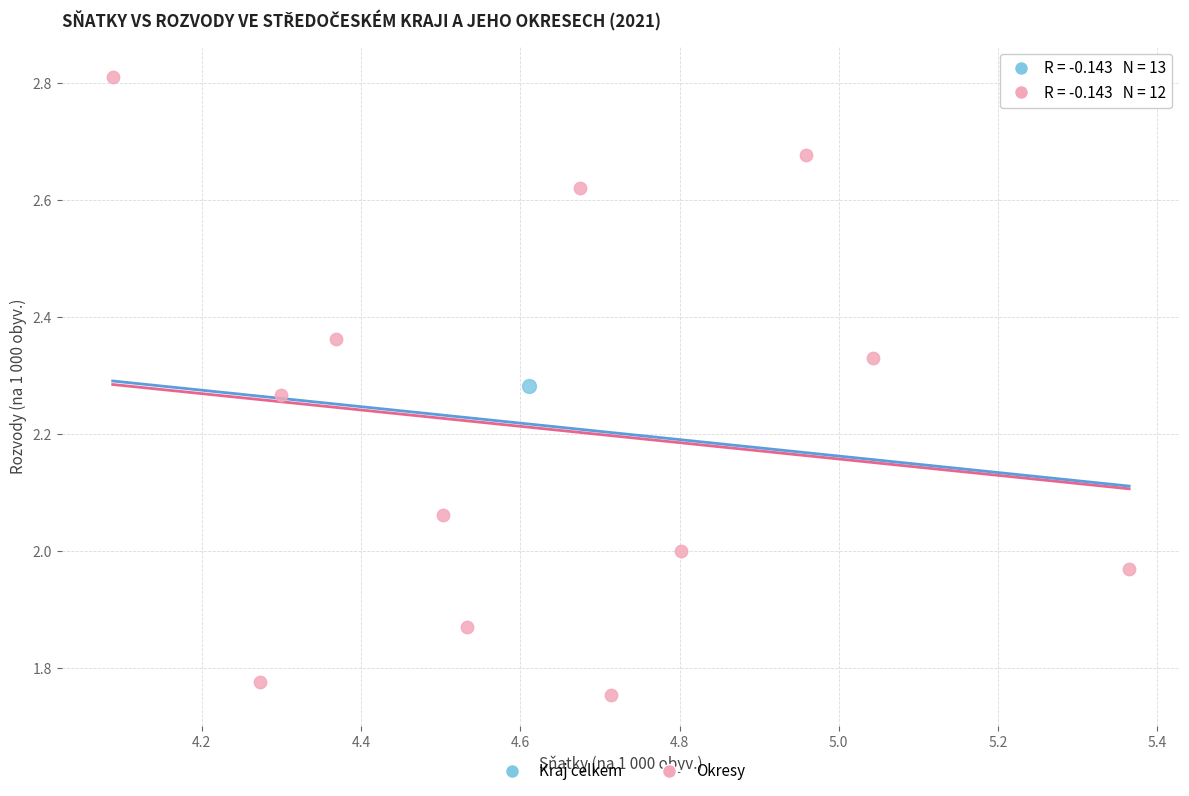

What are all the series names shown in the legend?

Kraj celkem, Okresy